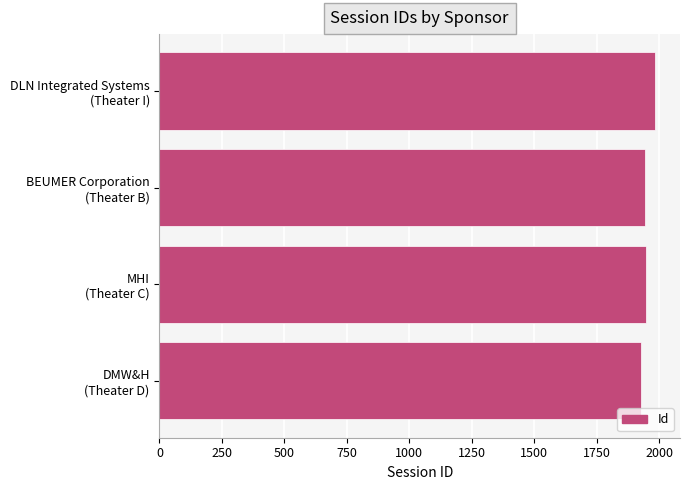

What is the difference between the maximum and minimum values?

57